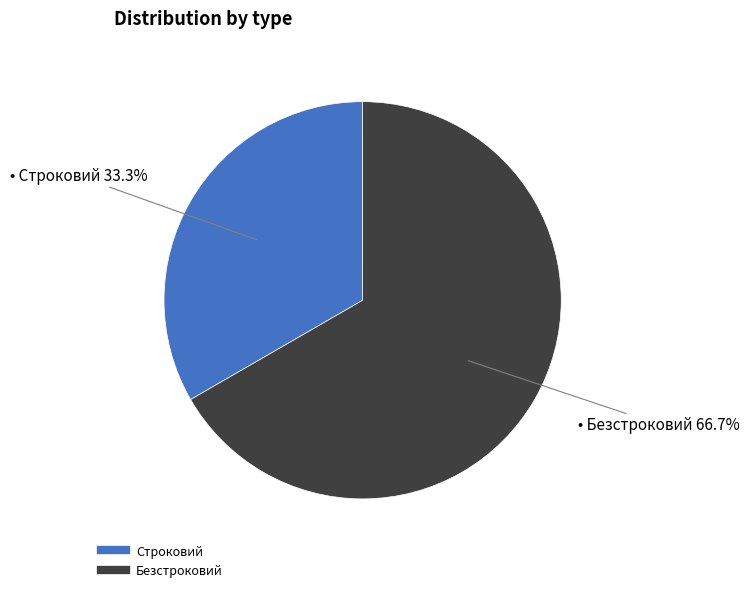

To the nearest percent, what percentage of the pie is Безстроковий?

67%